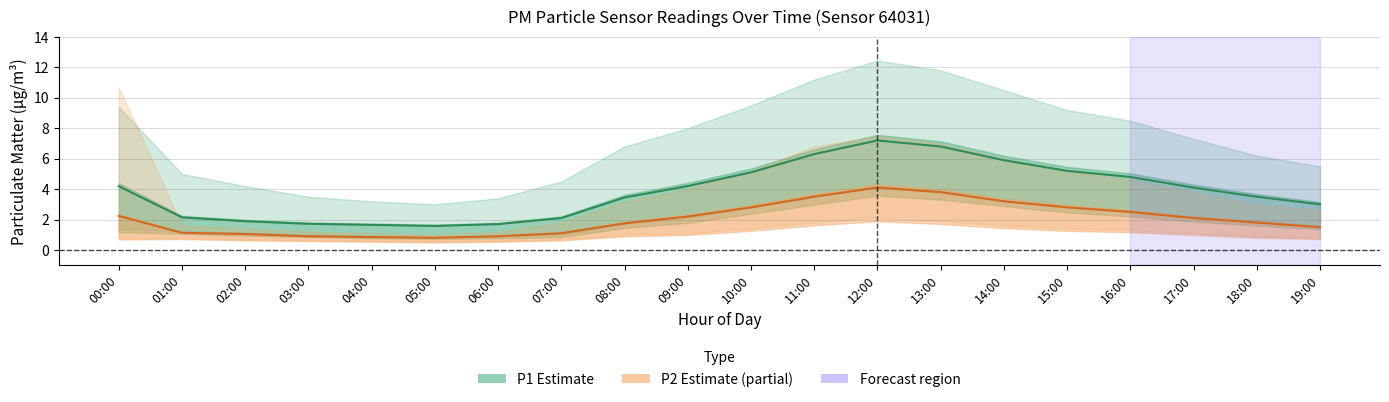

Read the P1 (PM10) value at 18:00.

3.5